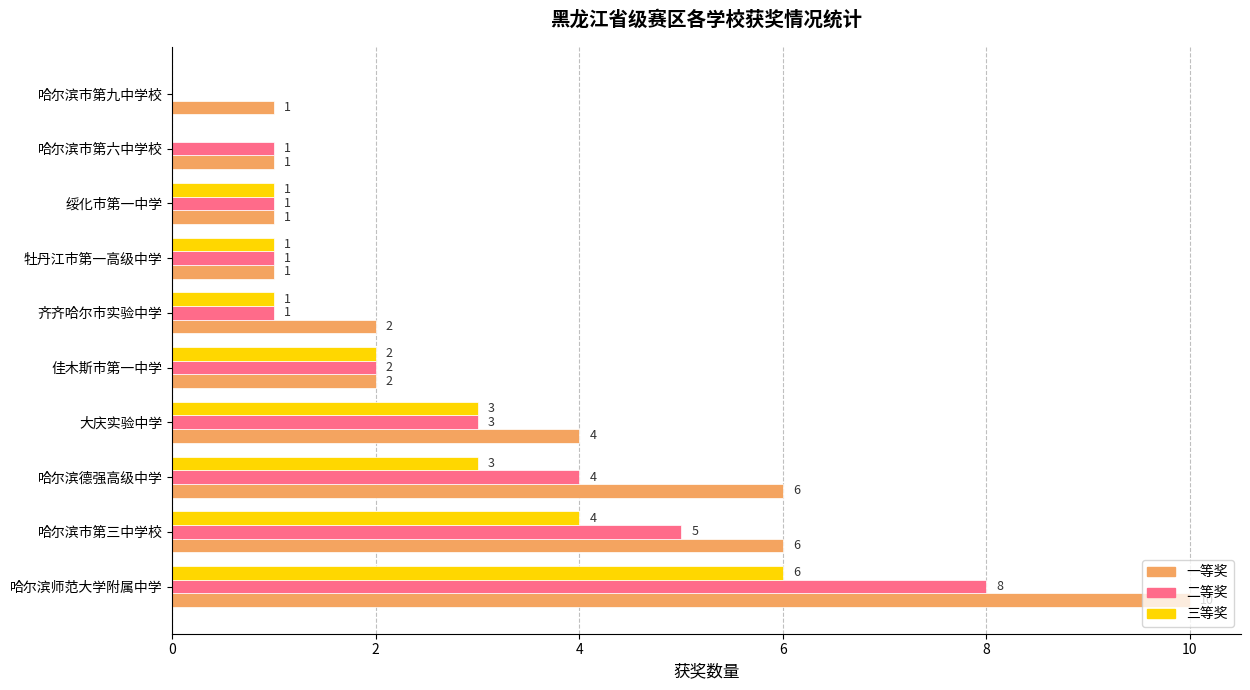

Which series changed the most between 齐齐哈尔市实验中学 and 牡丹江市第一高级中学?

一等奖